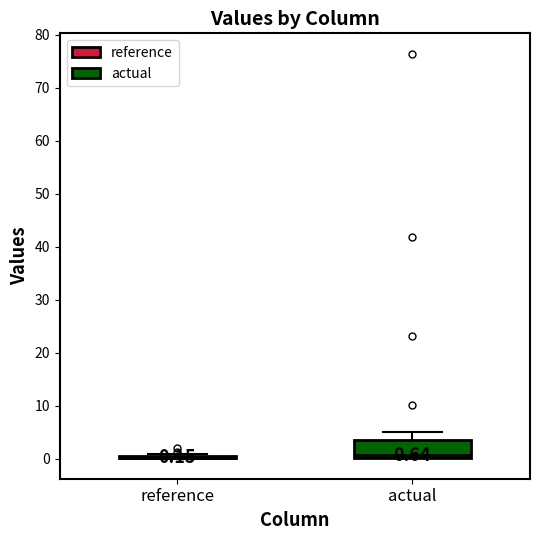

Comparing the boxes themselves (not the whiskers), which one is the tallest?

actual